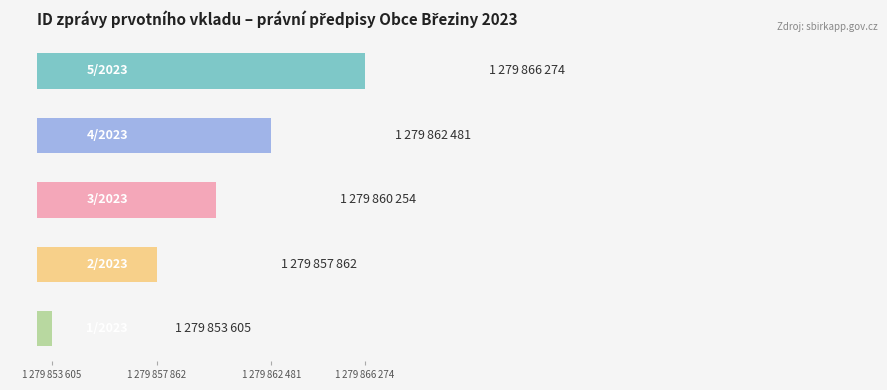

How many values exceed 1279860254?

2